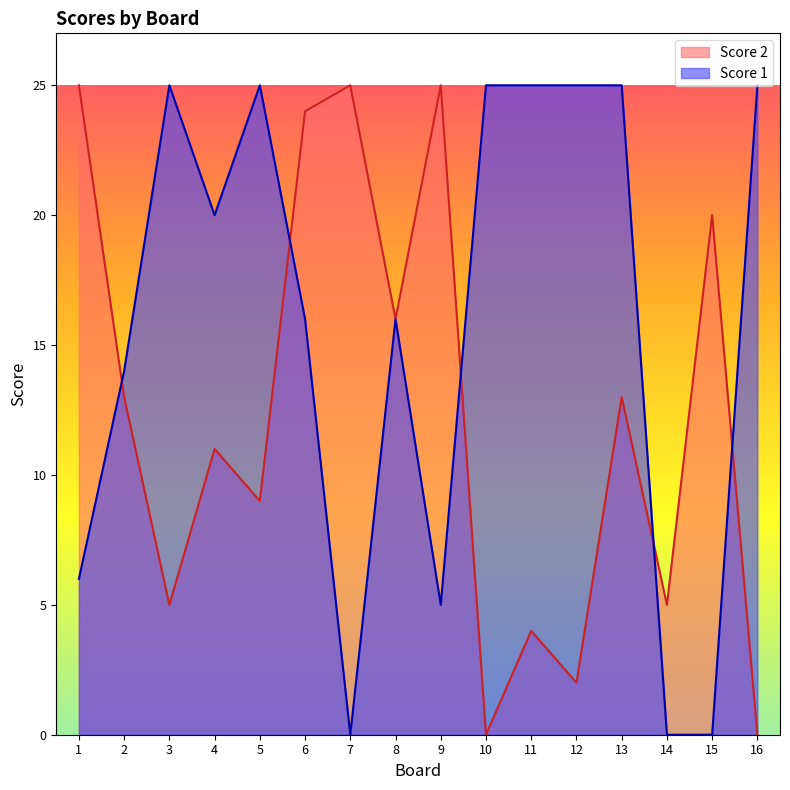

List the series in order of their peak value, lowest first.

Score 1, Score 2